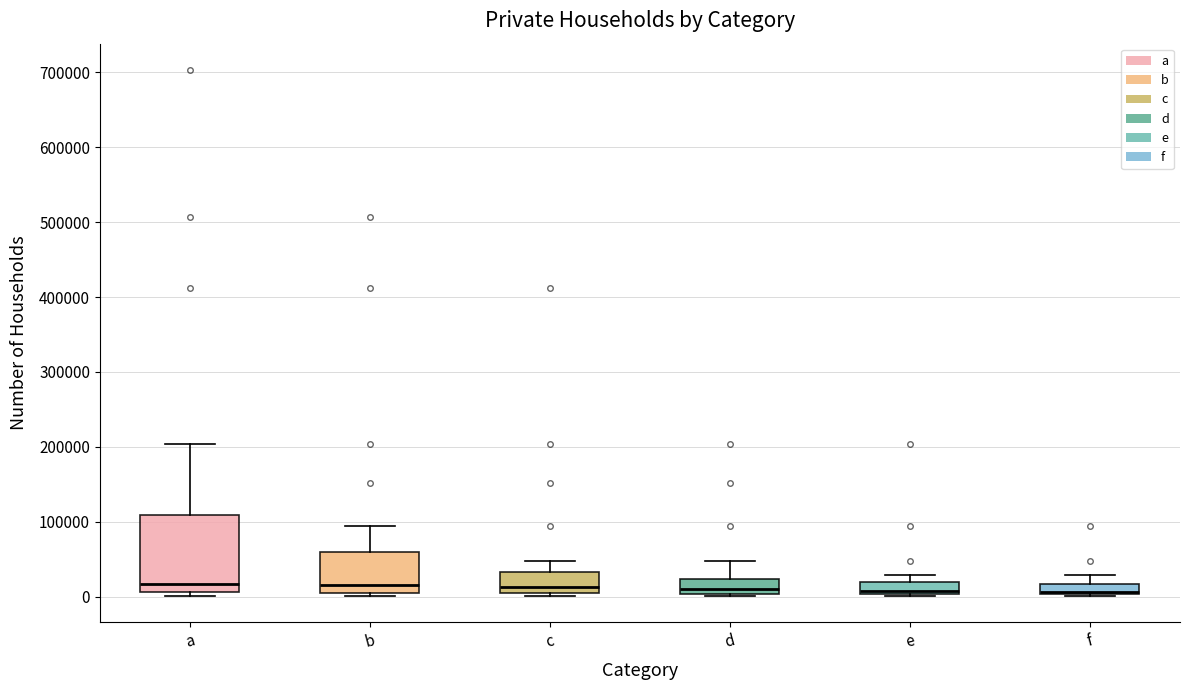

Where is the lower edge of the box for c on the y-axis? The values are not printed on the chart, so give them approximately, as read against the axis.

0